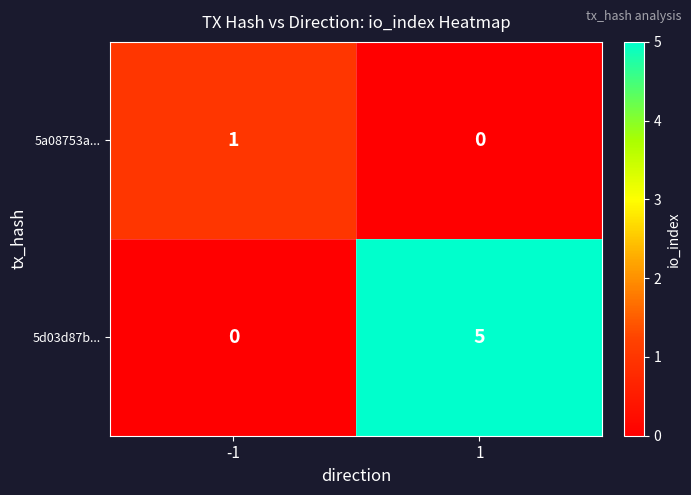

True or false: 5a08753a... has a value of 1 at -1.

True